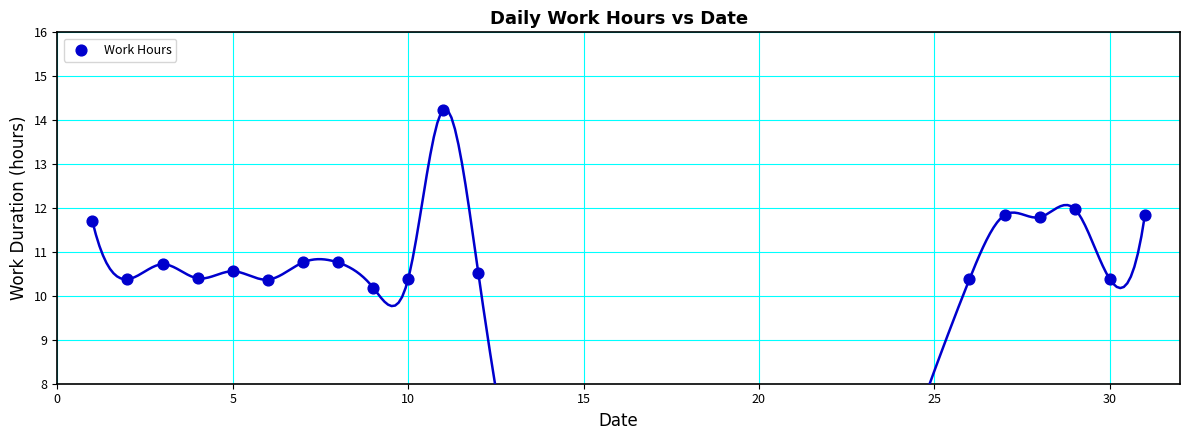

What is the range of X values (max minus min)?

30.0